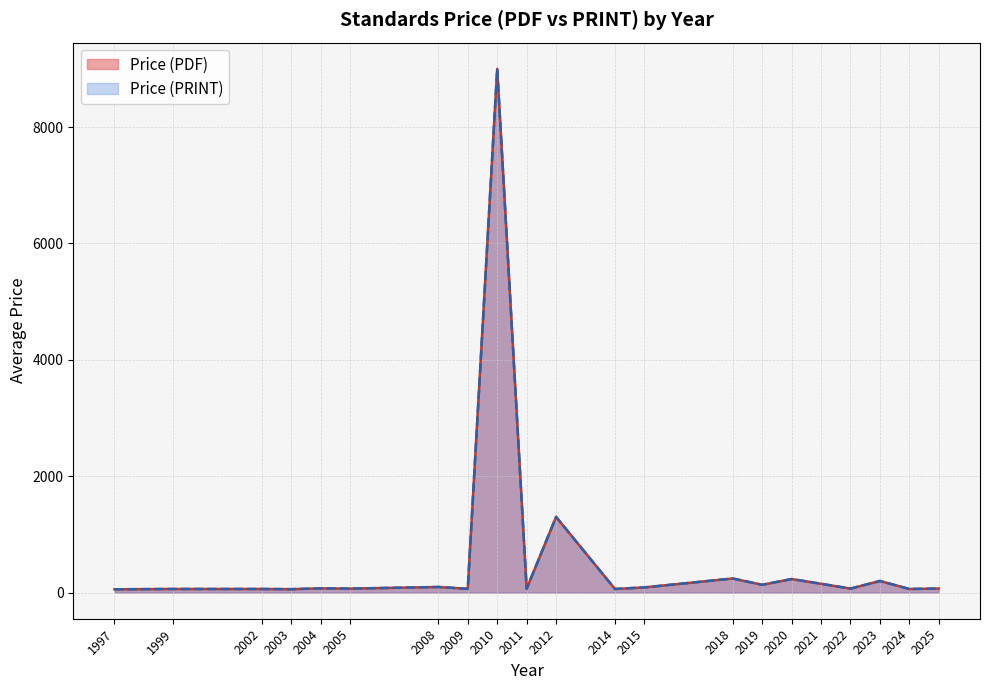

Does the chart have visible grid lines?

Yes